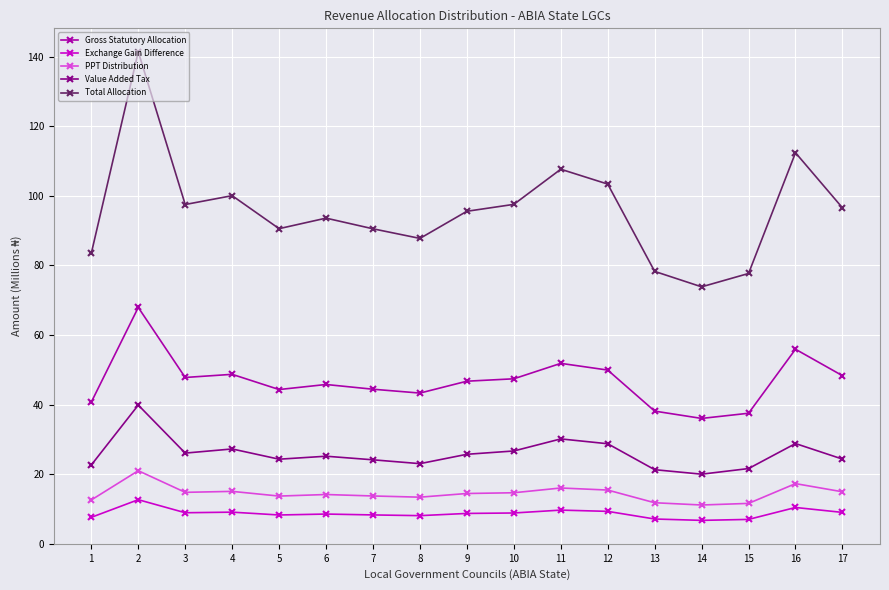

The Value Added Tax series shows 6.1 at 10. True or false?

False